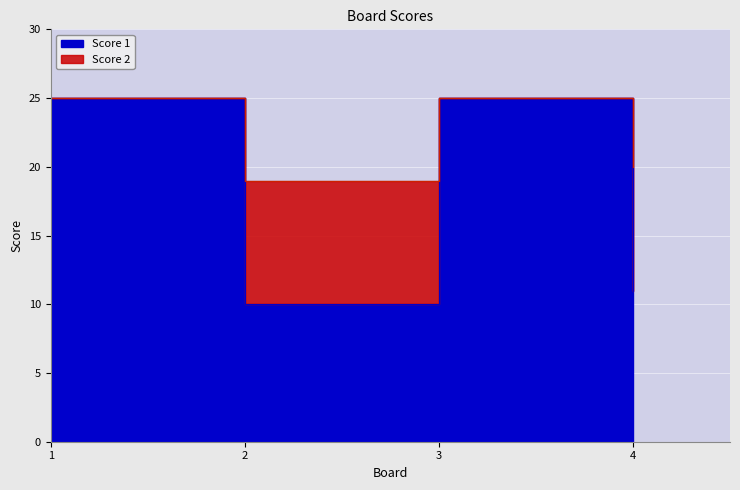

Which has a higher value, 4 or 2?

4